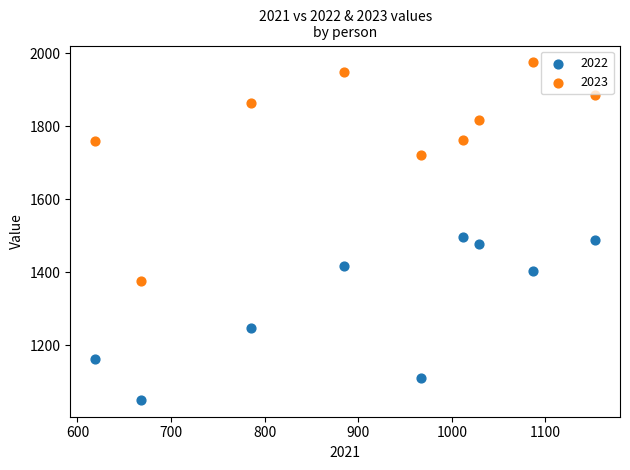

What are all the series names shown in the legend?

2022, 2023